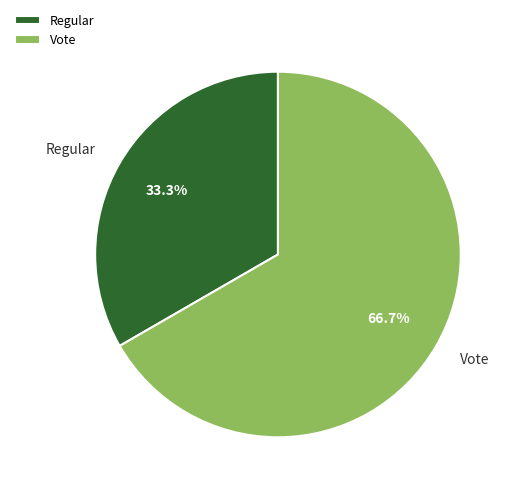

Rank the categories by value from lowest to highest.

Regular, Vote